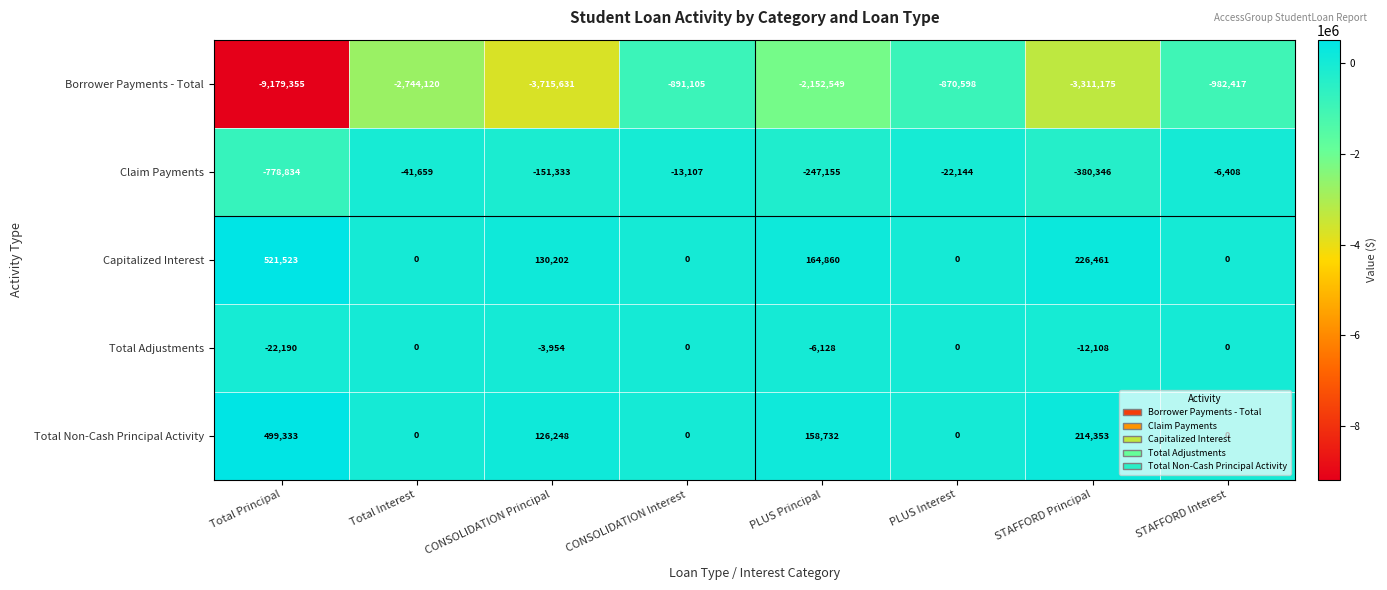

How many categories are shown in the chart?

8